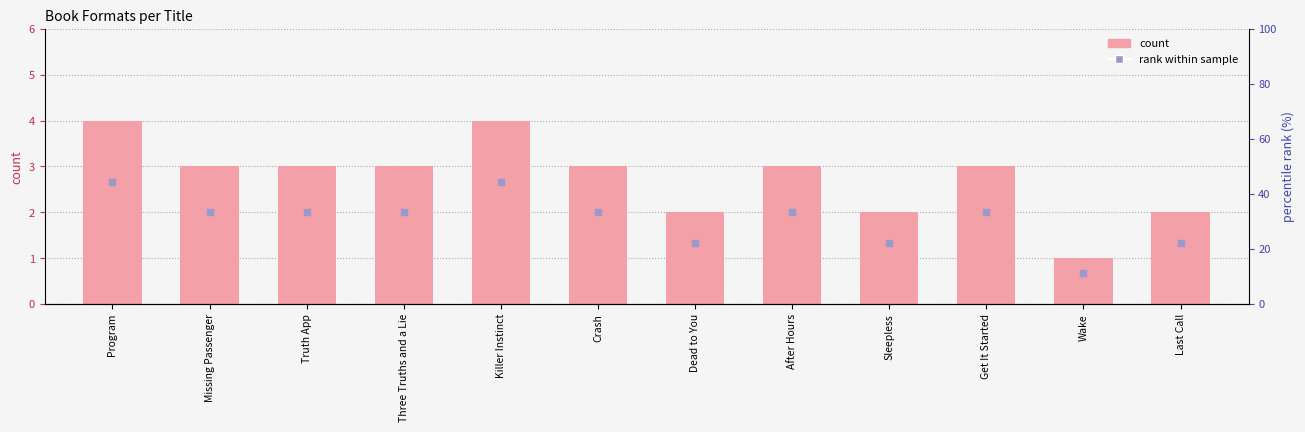

Which series contains the highest Y value?

count